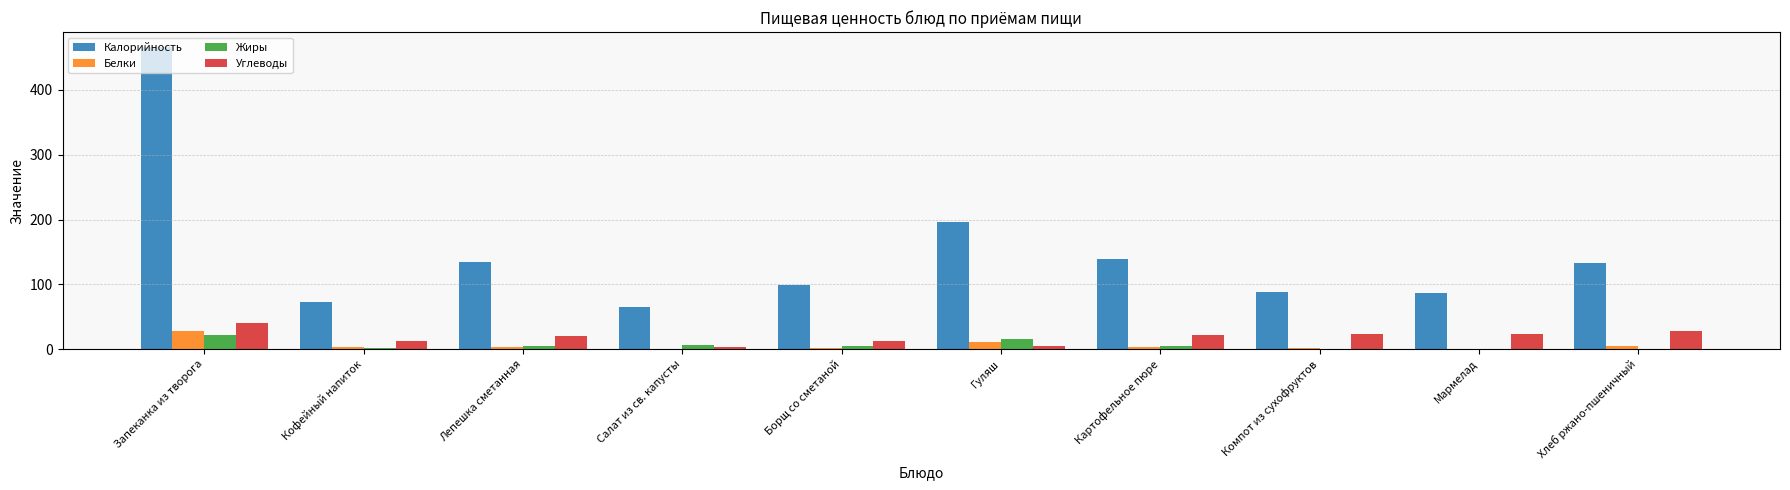

What are all the series names shown in the legend?

Калорийность, Белки, Жиры, Углеводы